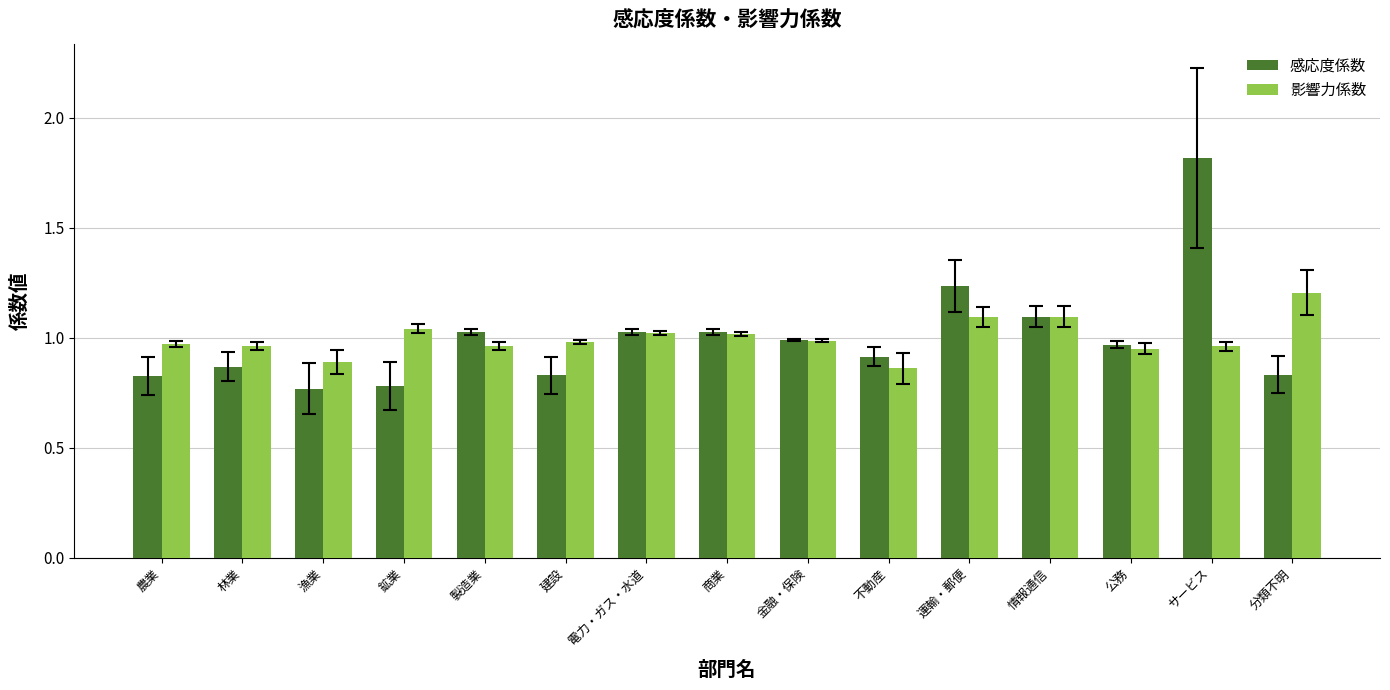

What is the highest value of the 感応度係数 series?

1.8